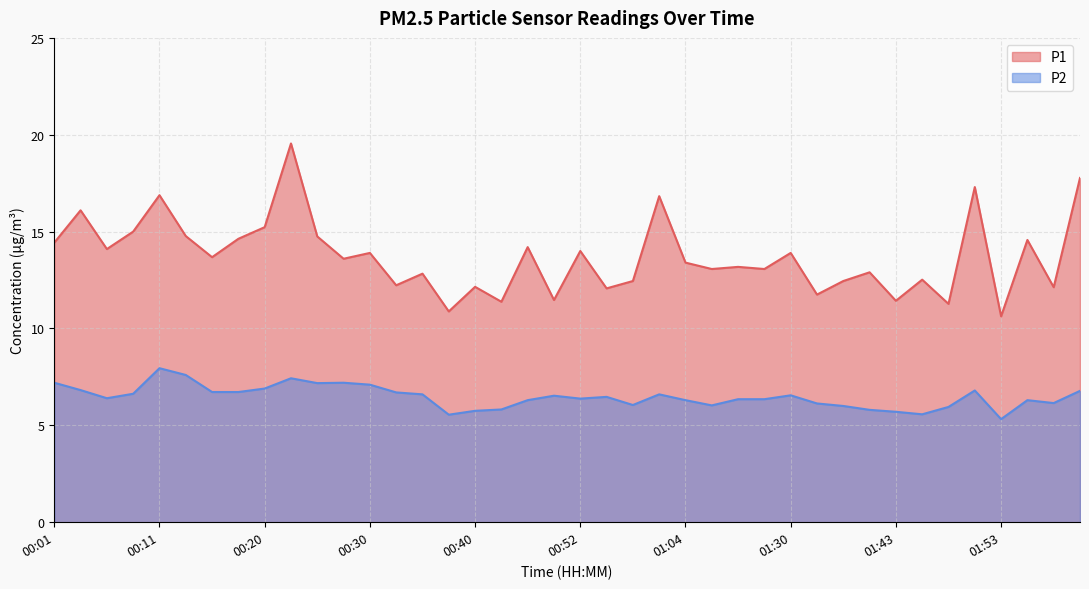

At which label is P1 closest to 15?

00:08